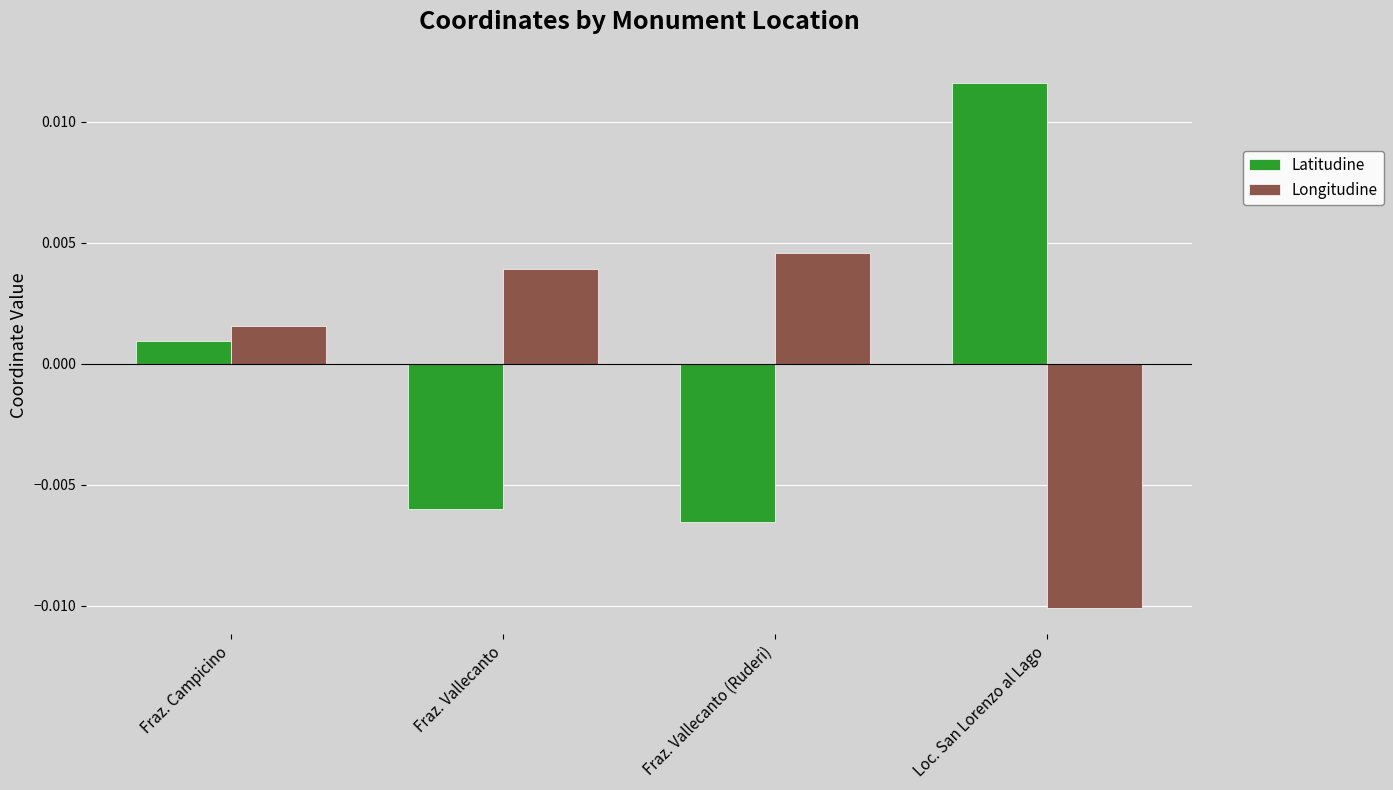

What are all the series names shown in the legend?

Latitudine, Longitudine